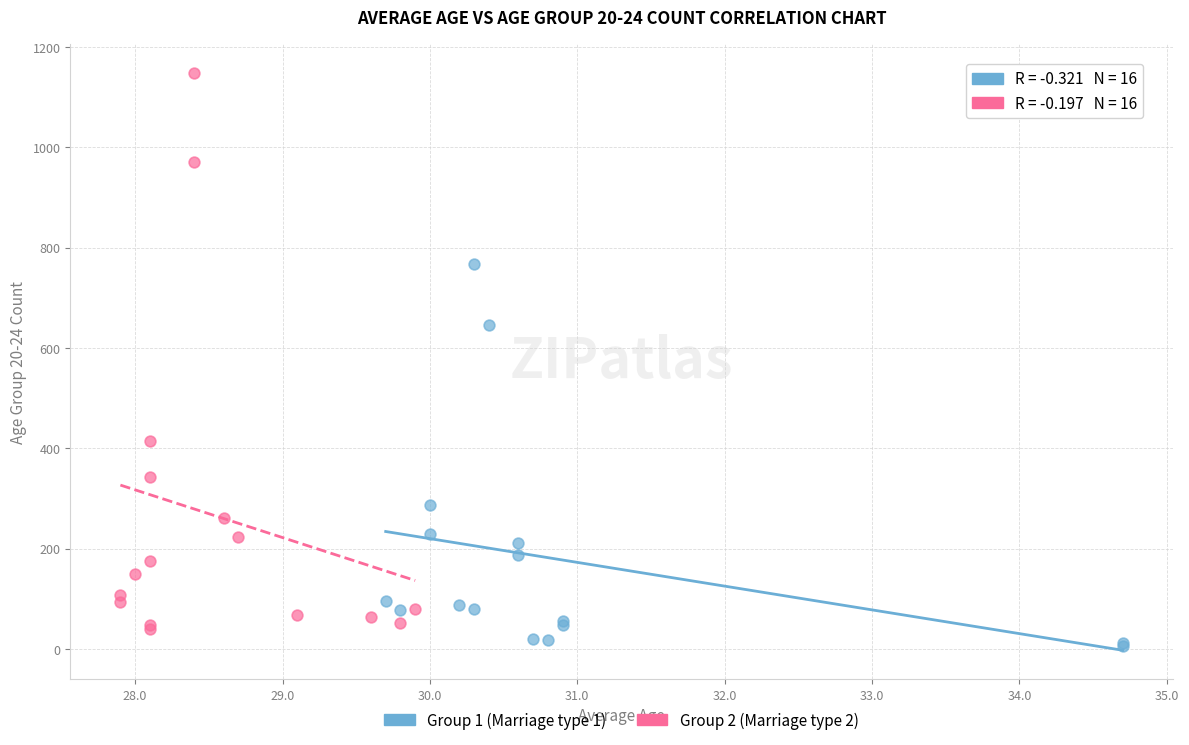

Which series reaches the maximum Y coordinate?

Group 2 (Marriage type 2)